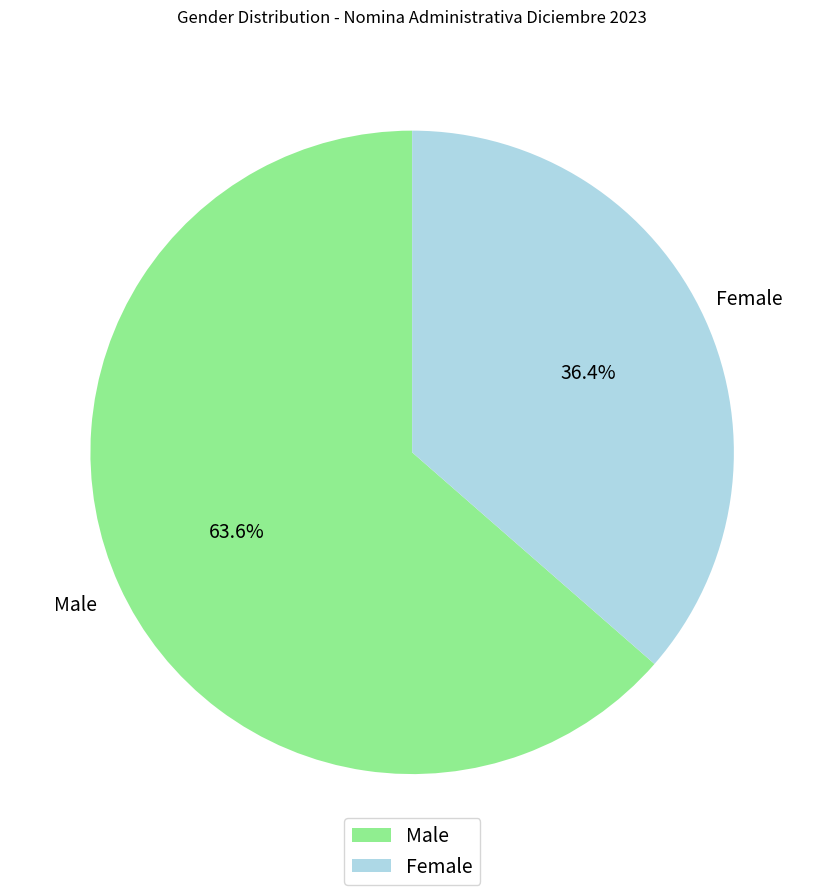

What percentage do Female and Male together represent?

100.0%